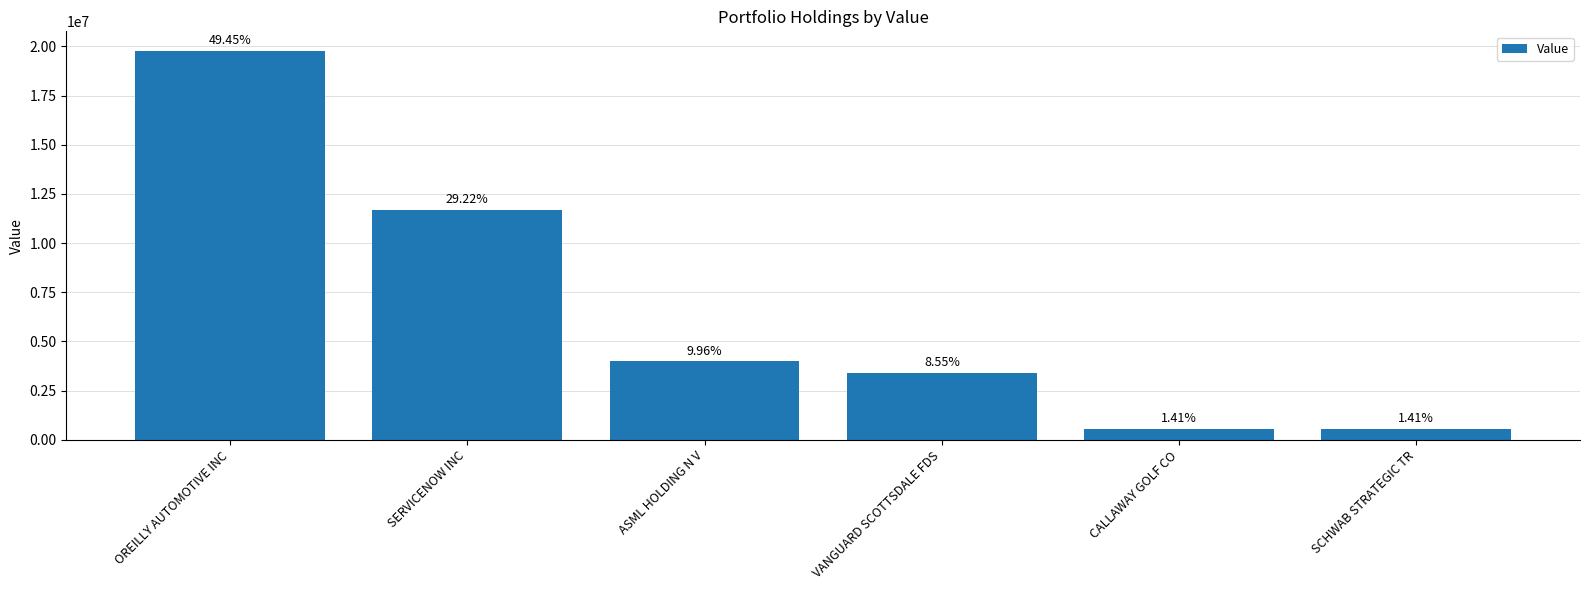

Reading left to right, extract all data points from this chart.

OREILLY AUTOMOTIVE INC=19774000	SERVICENOW INC=11684000	ASML HOLDING N V=3981000	VANGUARD SCOTTSDALE FDS=3421000	CALLAWAY GOLF CO=564000	SCHWAB STRATEGIC TR=565000